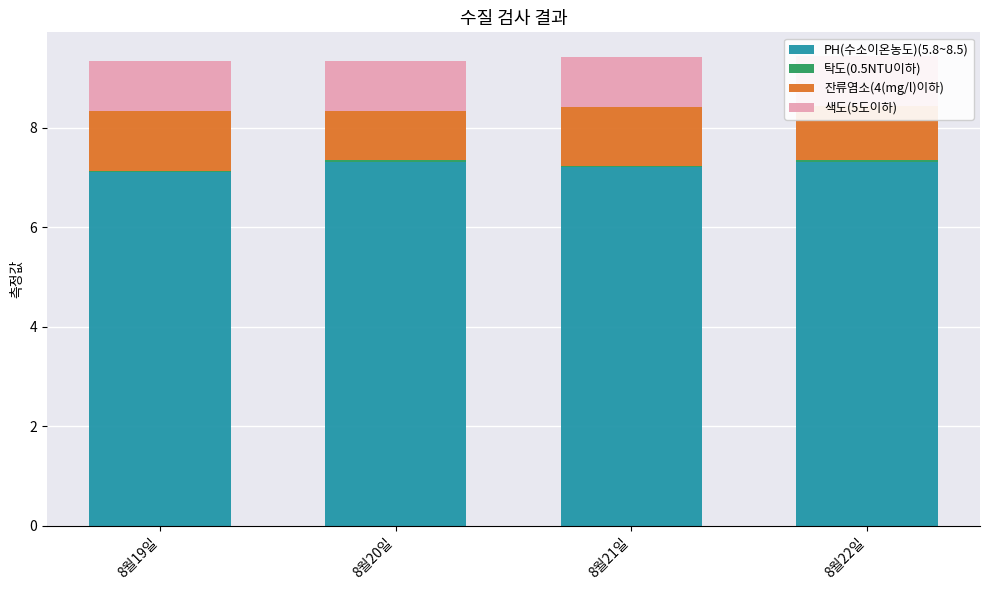

Which series has the widest spread of values?

잔류염소(4(mg/l)이하)